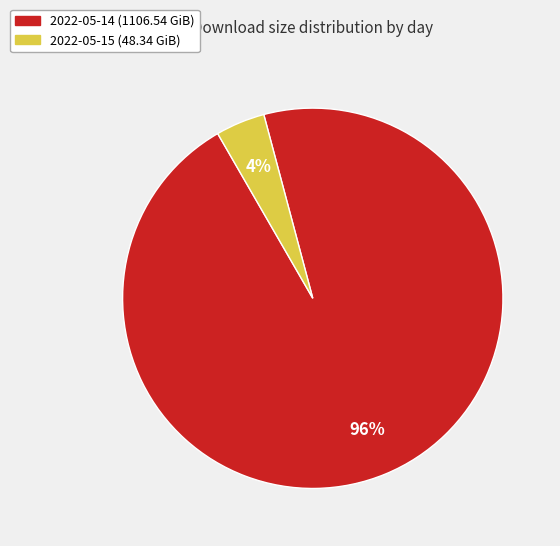

What is the largest slice in the pie chart?

2022-05-14